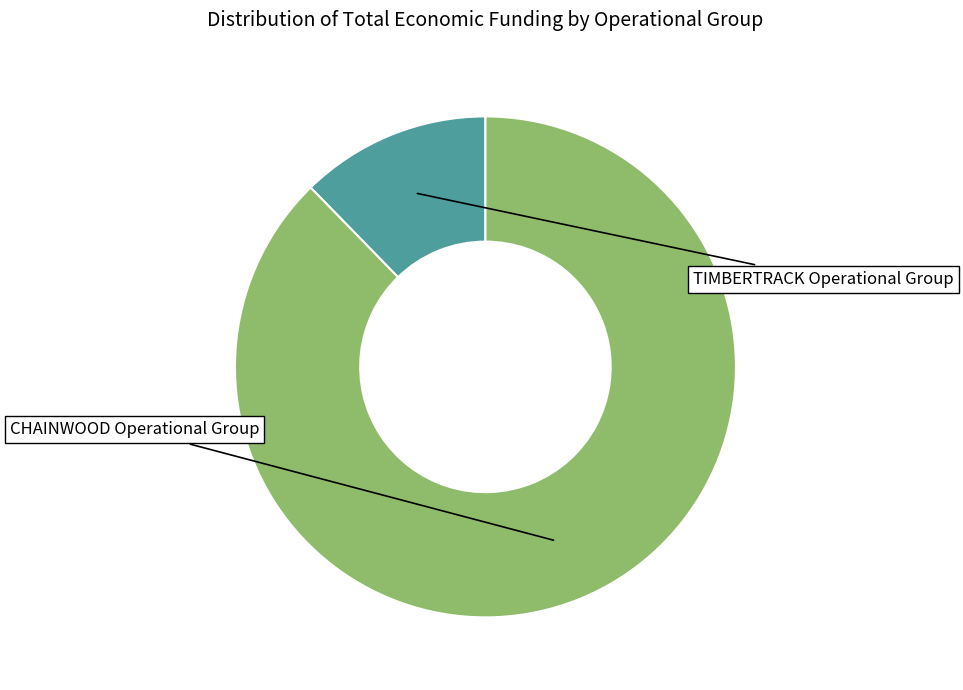

Is there a majority slice in this chart?

Yes